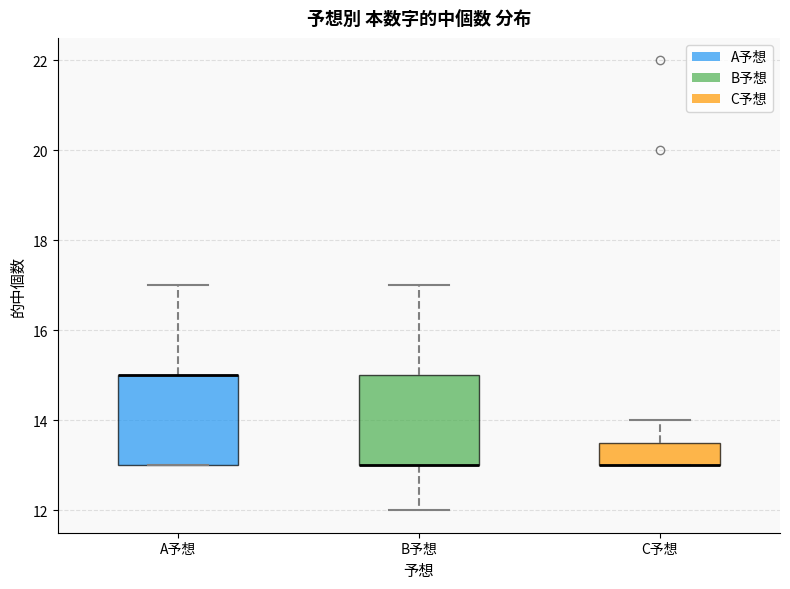

Where does the upper whisker of the box for C予想 end on the y-axis? The values are not printed on the chart, so give them approximately, as read against the axis.

14.0